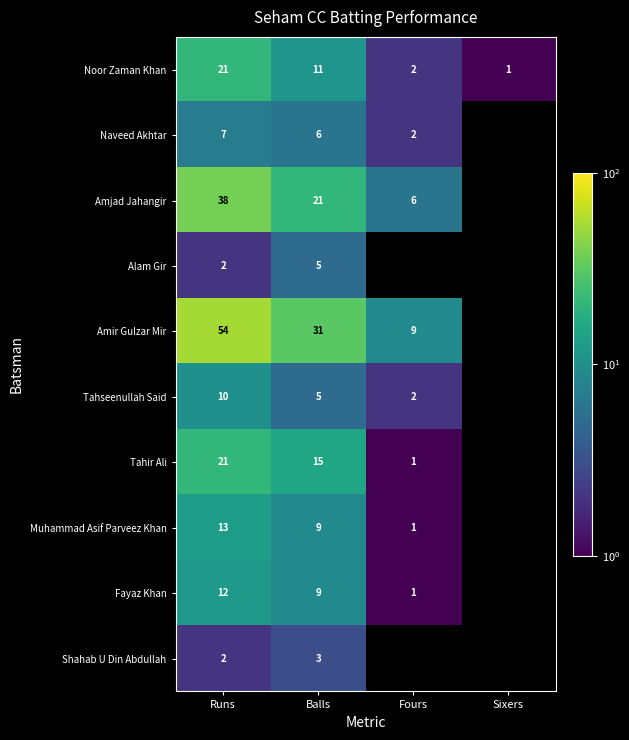

Which category has the lowest value in the Noor Zaman Khan series?

Sixers